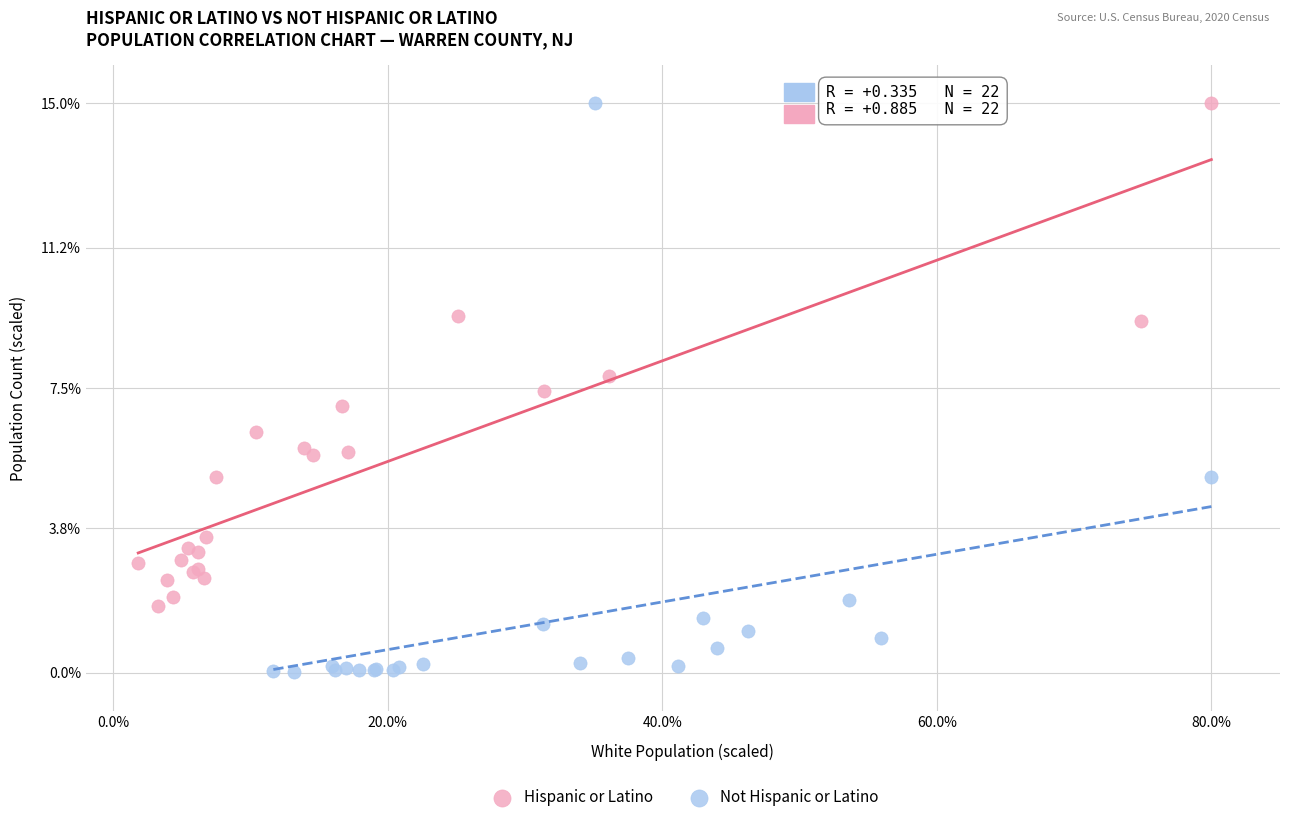

Which series contains the lowest Y value?

Not Hispanic or Latino